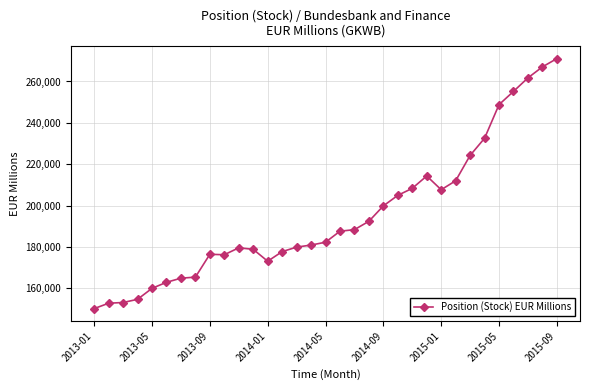

What is the average value?

195349